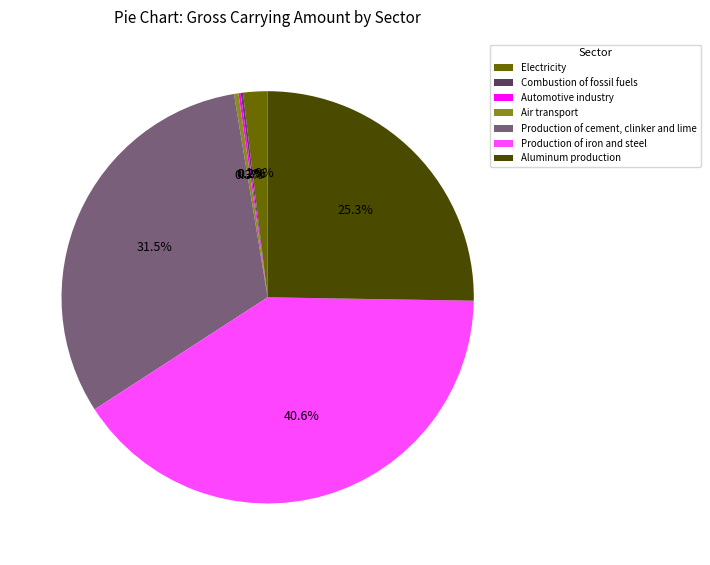

True or false: Air transport accounts for 6% of the total.

False